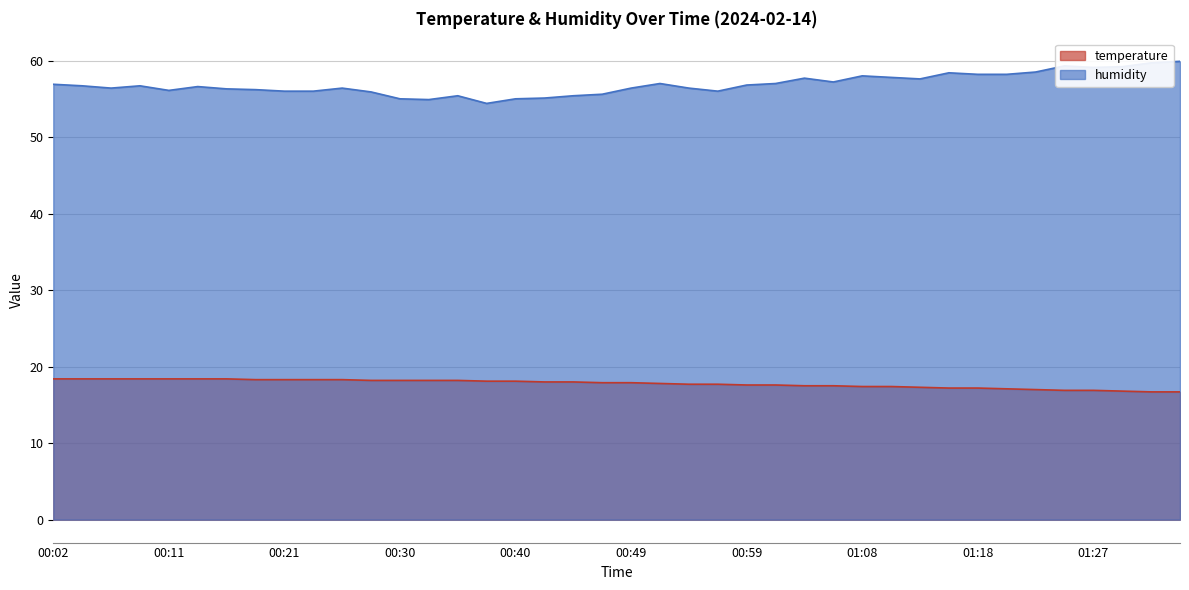

In humidity, how many points are lower than both neighbors (excluding endpoints)?

8